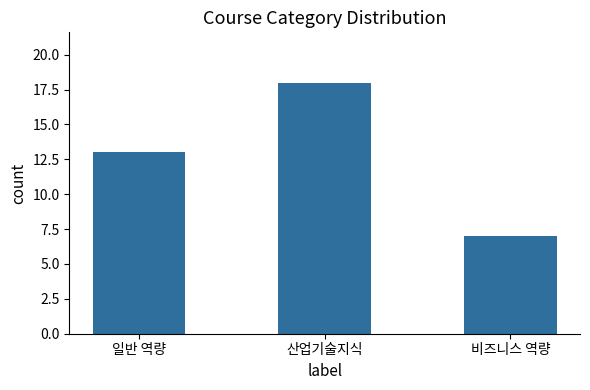

True or false: the data shows 5 at 일반 역량.

False